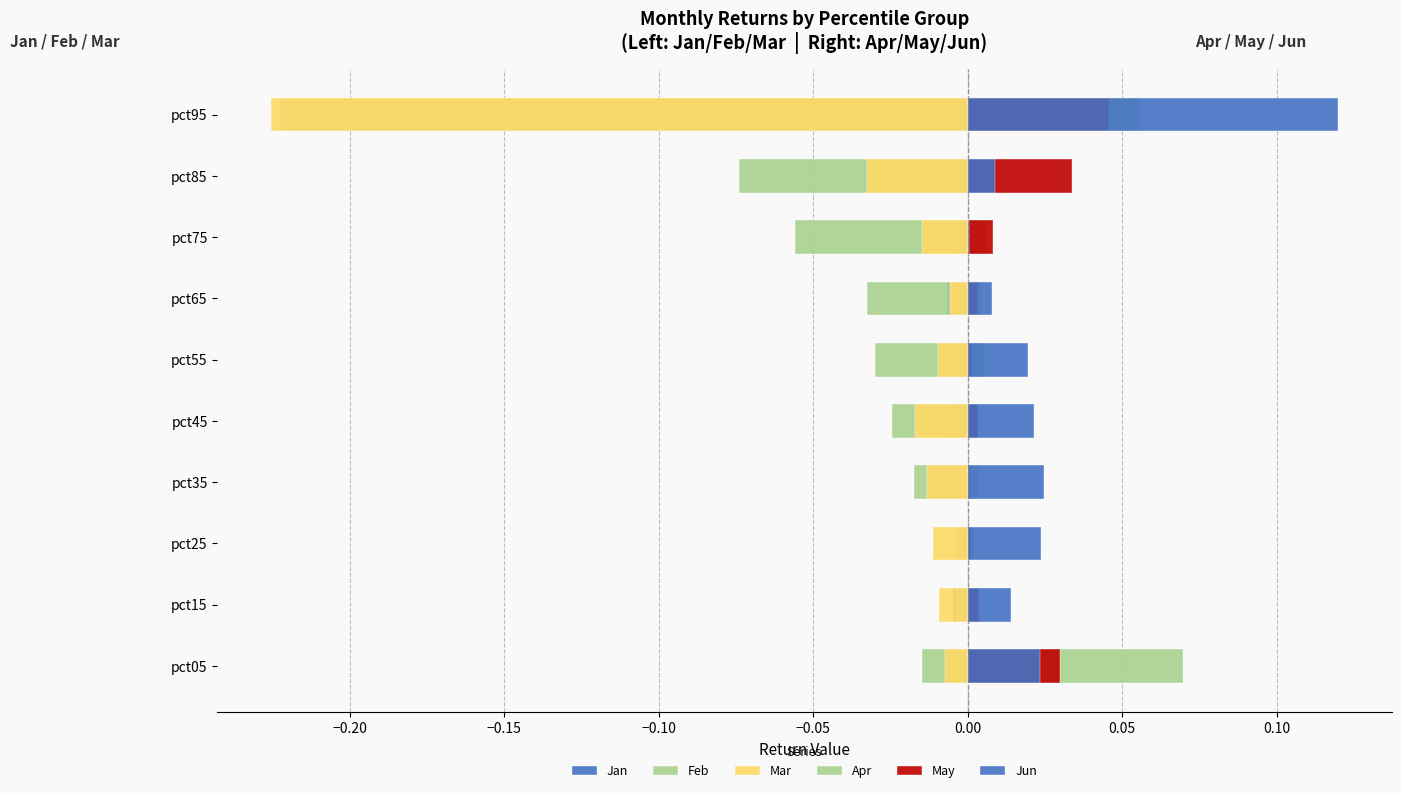

What is the difference between the second highest and minimum values in the Mar series?

0.2